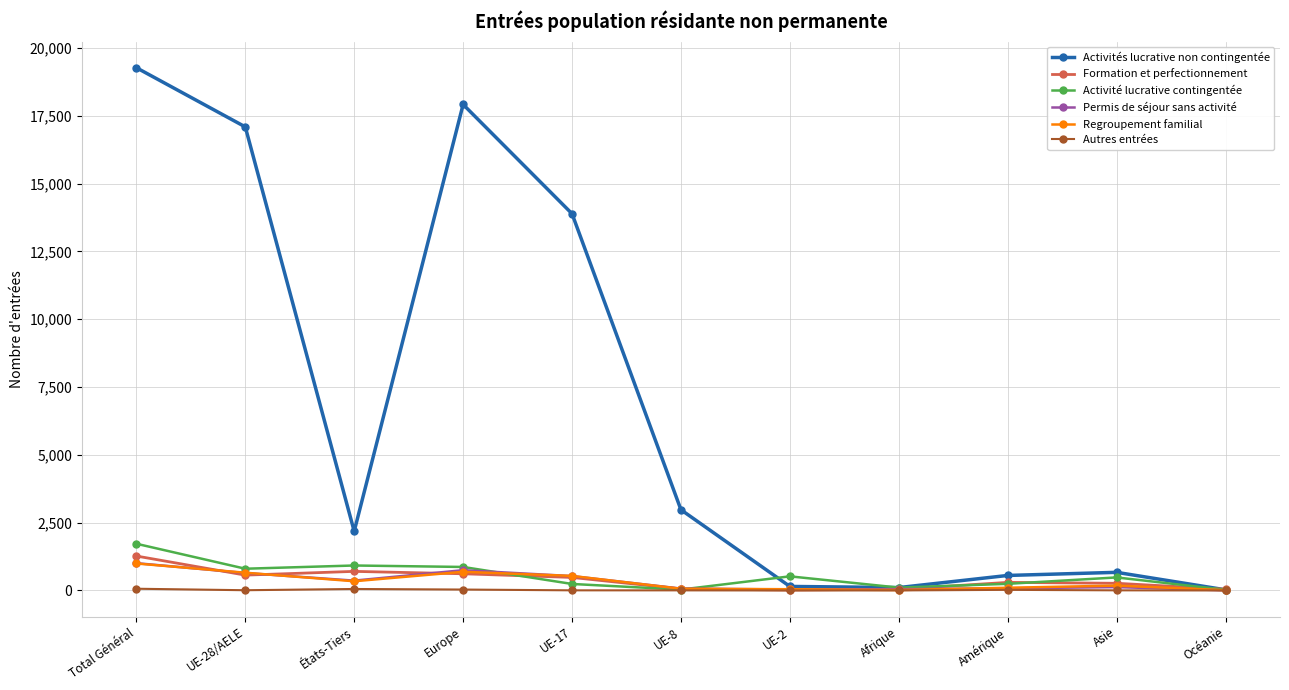

Is the value of Activité lucrative contingentée at Afrique greater than the value of Permis de séjour sans activité at Europe?

No